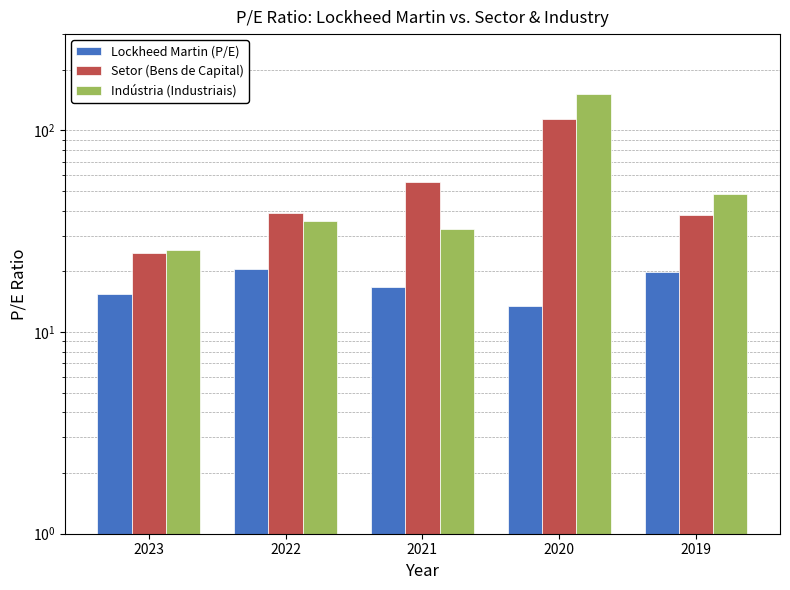

Reading right to left, what are all the values shown in this chart?

Lockheed Martin (P/E): 19.9	13.4	16.7	20.5	15.3
Setor (Bens de Capital): 38.2	113.4	55.3	39.1	24.6
Indústria (Industriais): 48.3	151.5	32.6	35.7	25.5